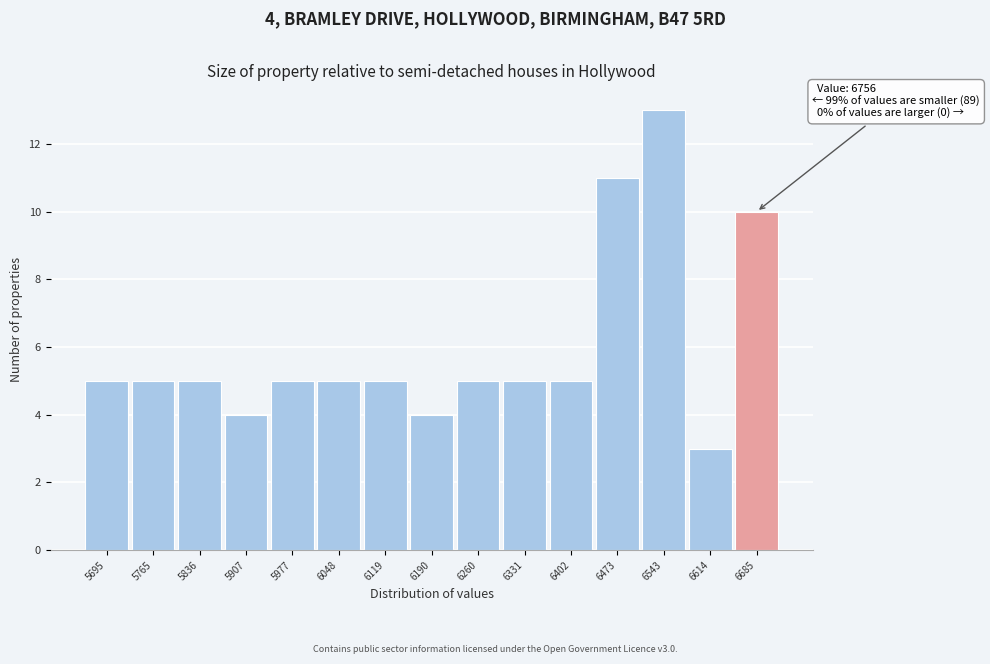

Reading left to right, list all the values displayed in this chart.

5	5	5	4	5	5	5	4	5	5	5	11	13	3	10